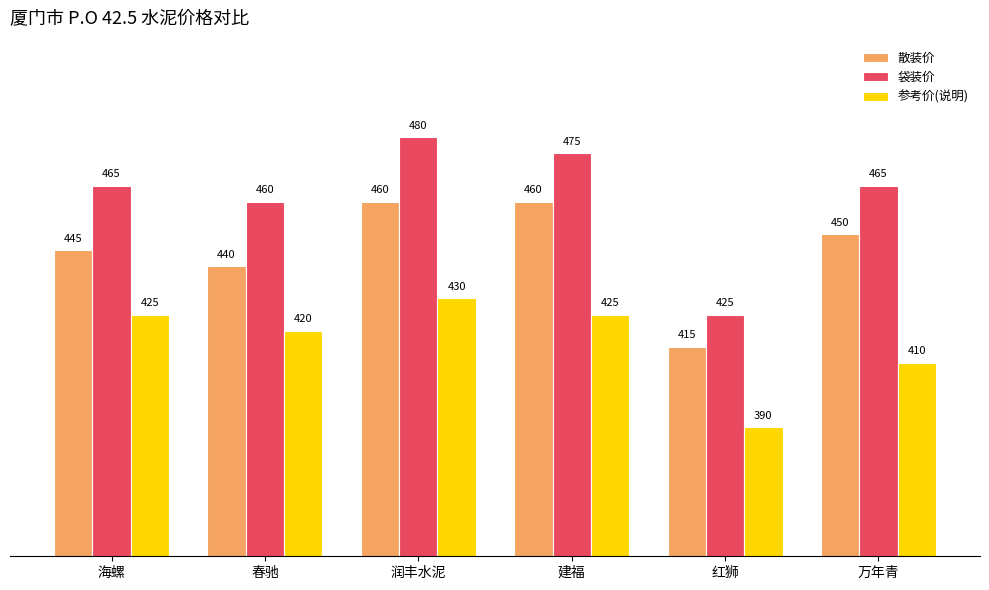

What is the label of the 5th bar from the left?

红狮